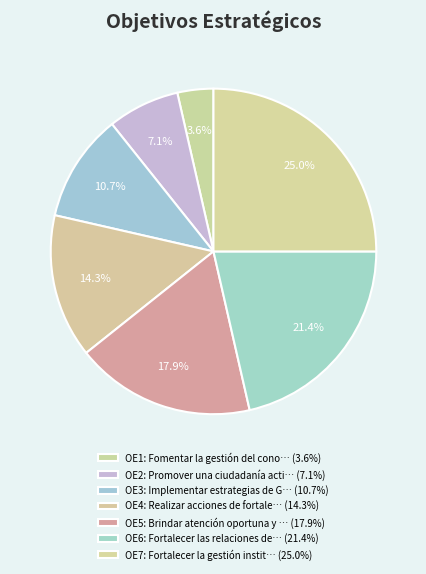

Which category has the smallest portion of the pie?

OE1: Fomentar la gestión del cono… (3.6%)